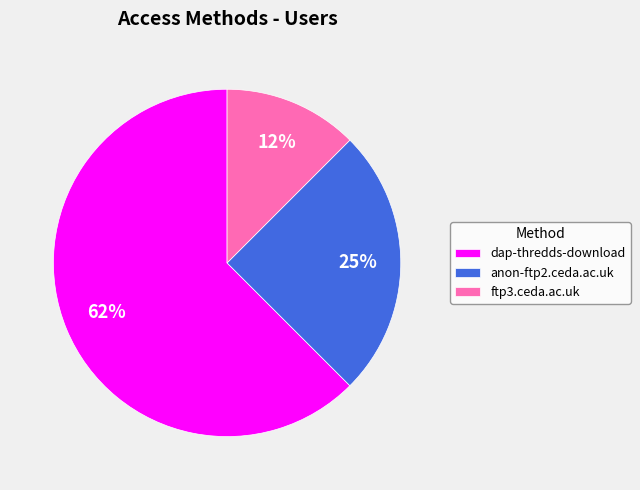

Is it true that ftp3.ceda.ac.uk is 12% of the pie?

True